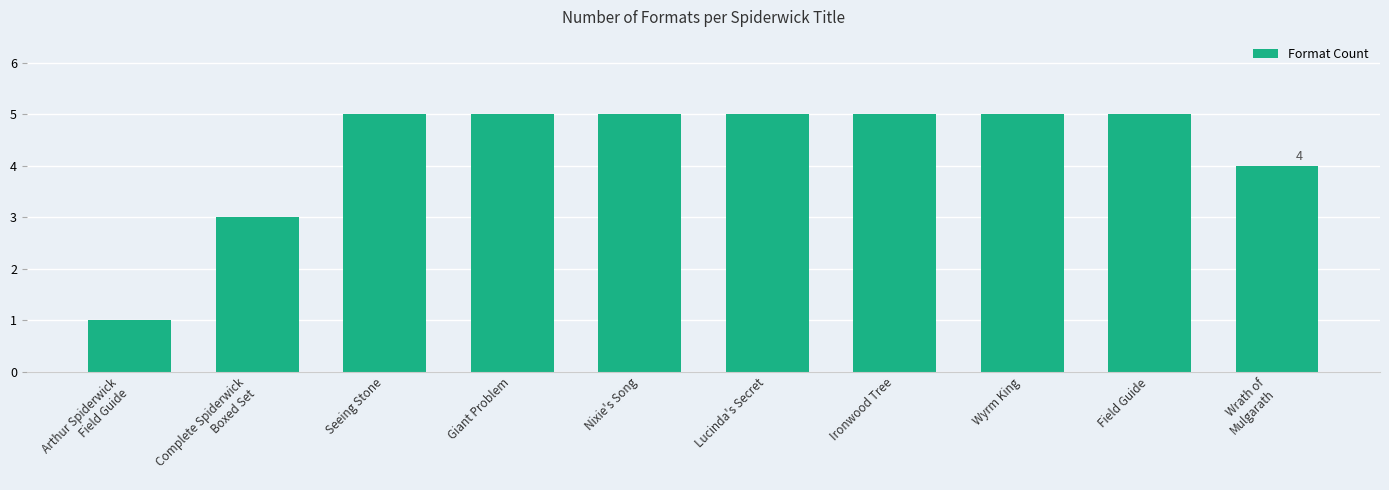

Reading left to right, transcribe all the data shown in this chart.

1	3	5	5	5	5	5	5	5	4